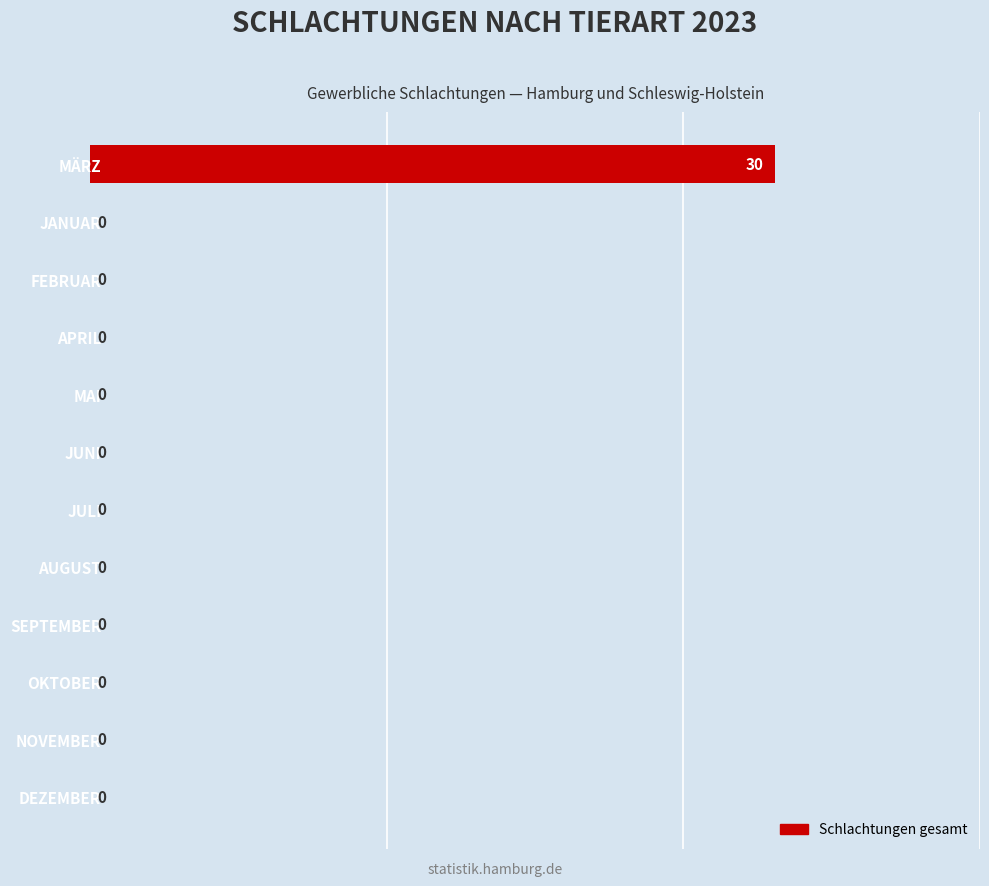

Reading top to bottom, extract all data points from this chart.

MÄRZ=30	JANUAR=0	FEBRUAR=0	APRIL=0	MAI=0	JUNI=0	JULI=0	AUGUST=0	SEPTEMBER=0	OKTOBER=0	NOVEMBER=0	DEZEMBER=0